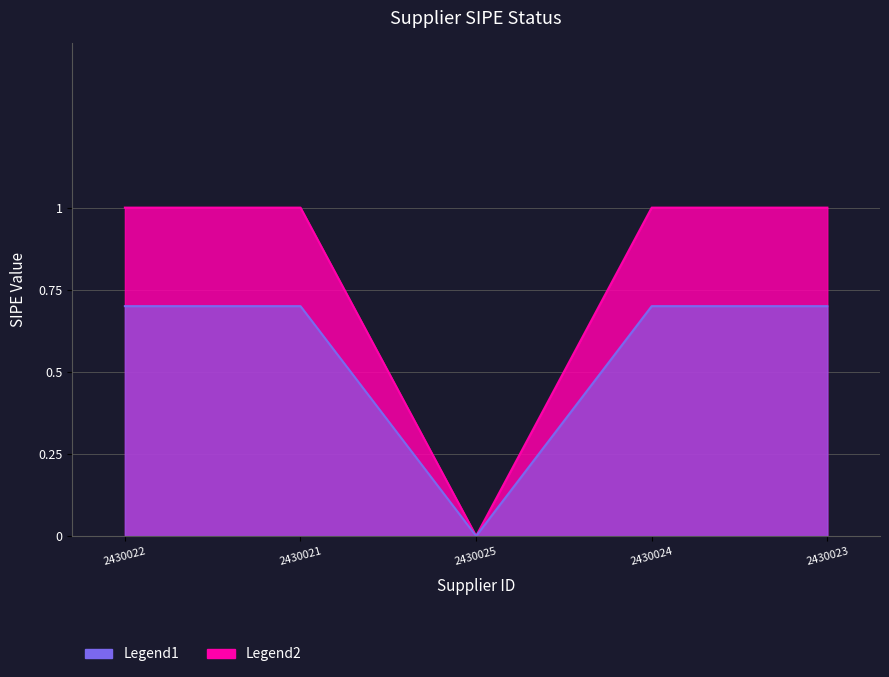

Reading right to left, list all the values displayed in this chart.

2430023=1	2430024=1	2430025=0	2430021=1	2430022=1